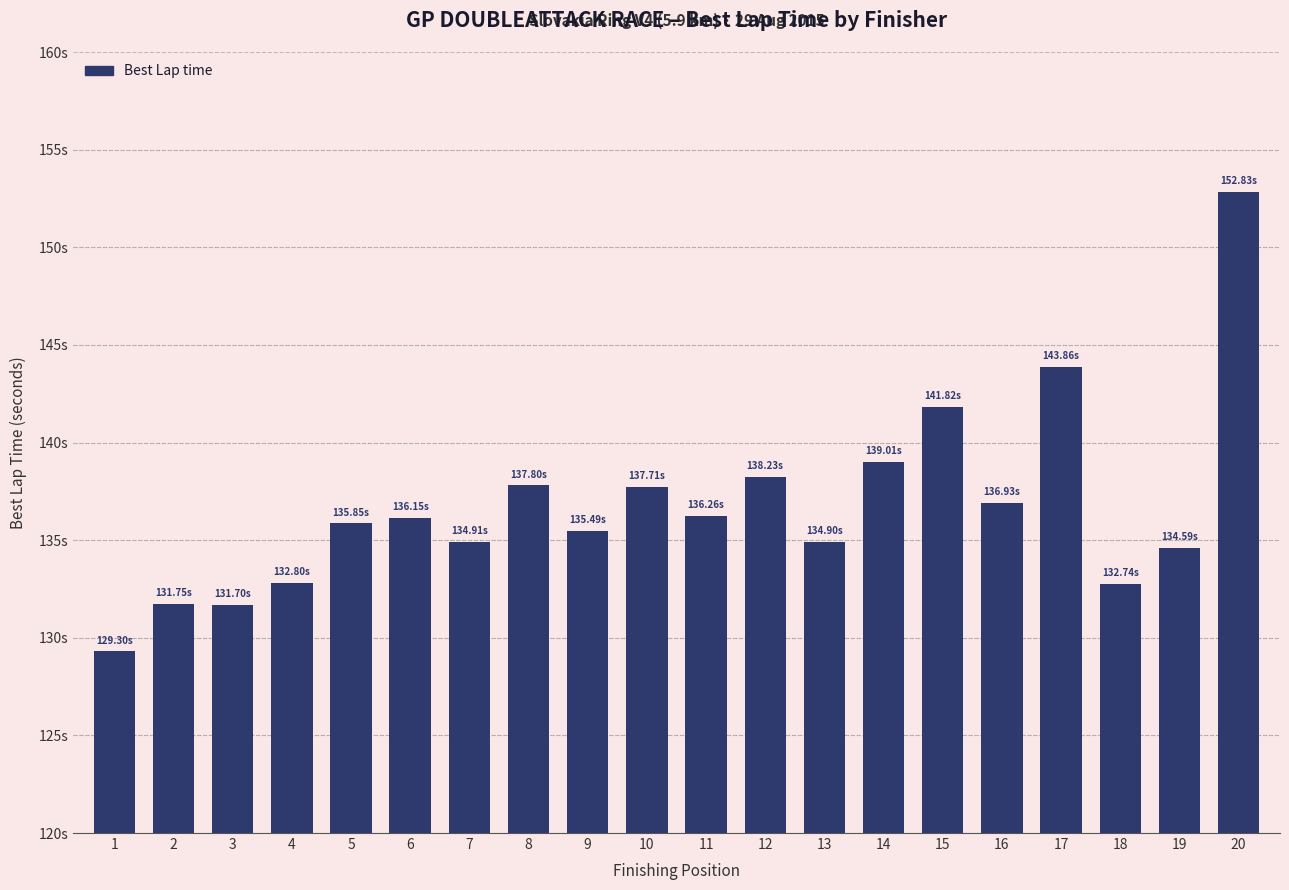

List the labels in order of value, smallest first.

1, 3, 2, 18, 4, 19, 13, 7, 9, 5, 6, 11, 16, 10, 8, 12, 14, 15, 17, 20